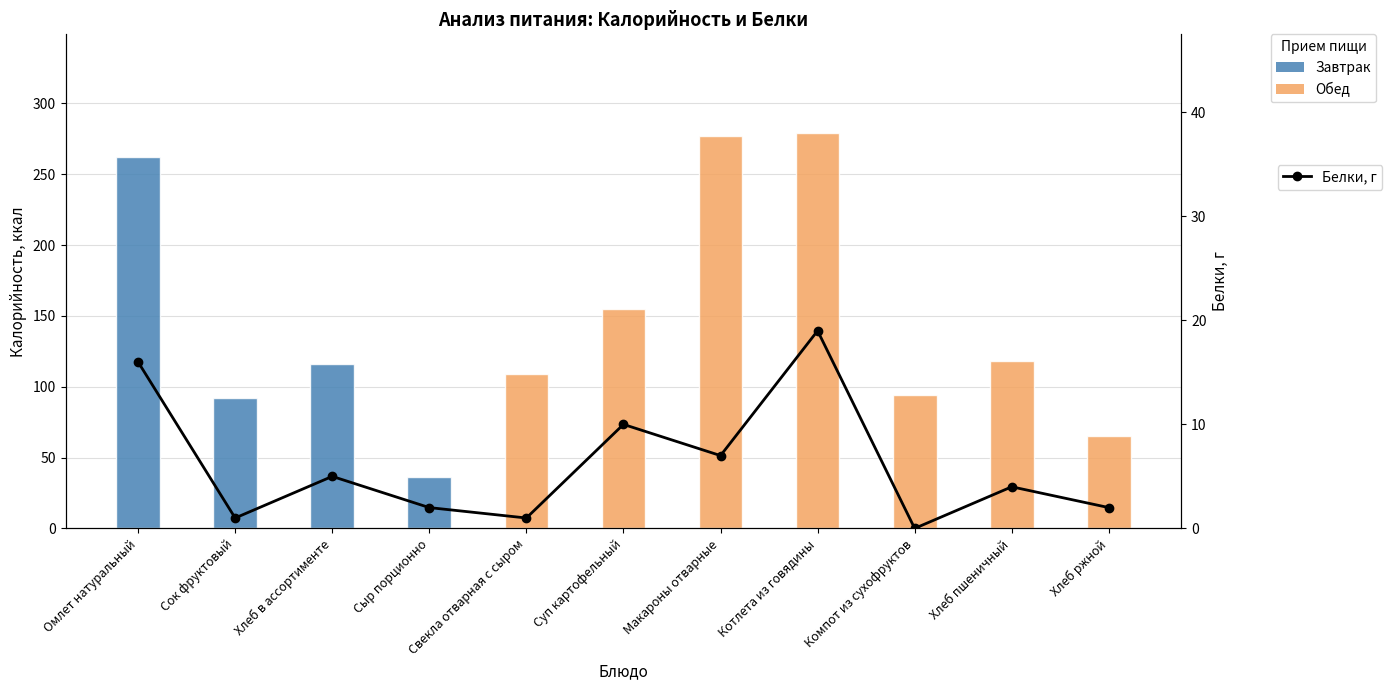

Which category has the lowest value across all series?

Компот из сухофруктов